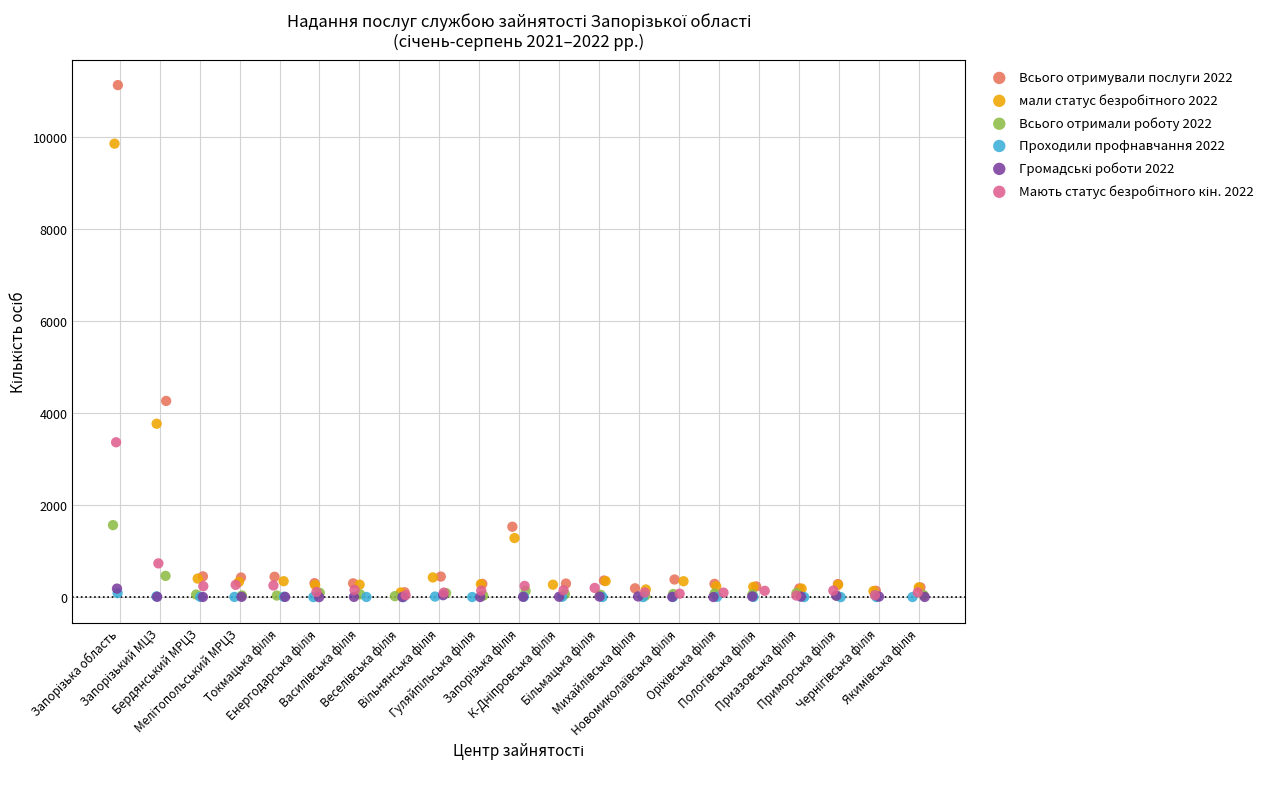

Which series has the widest spread of Y values?

Всього отримували послуги 2022